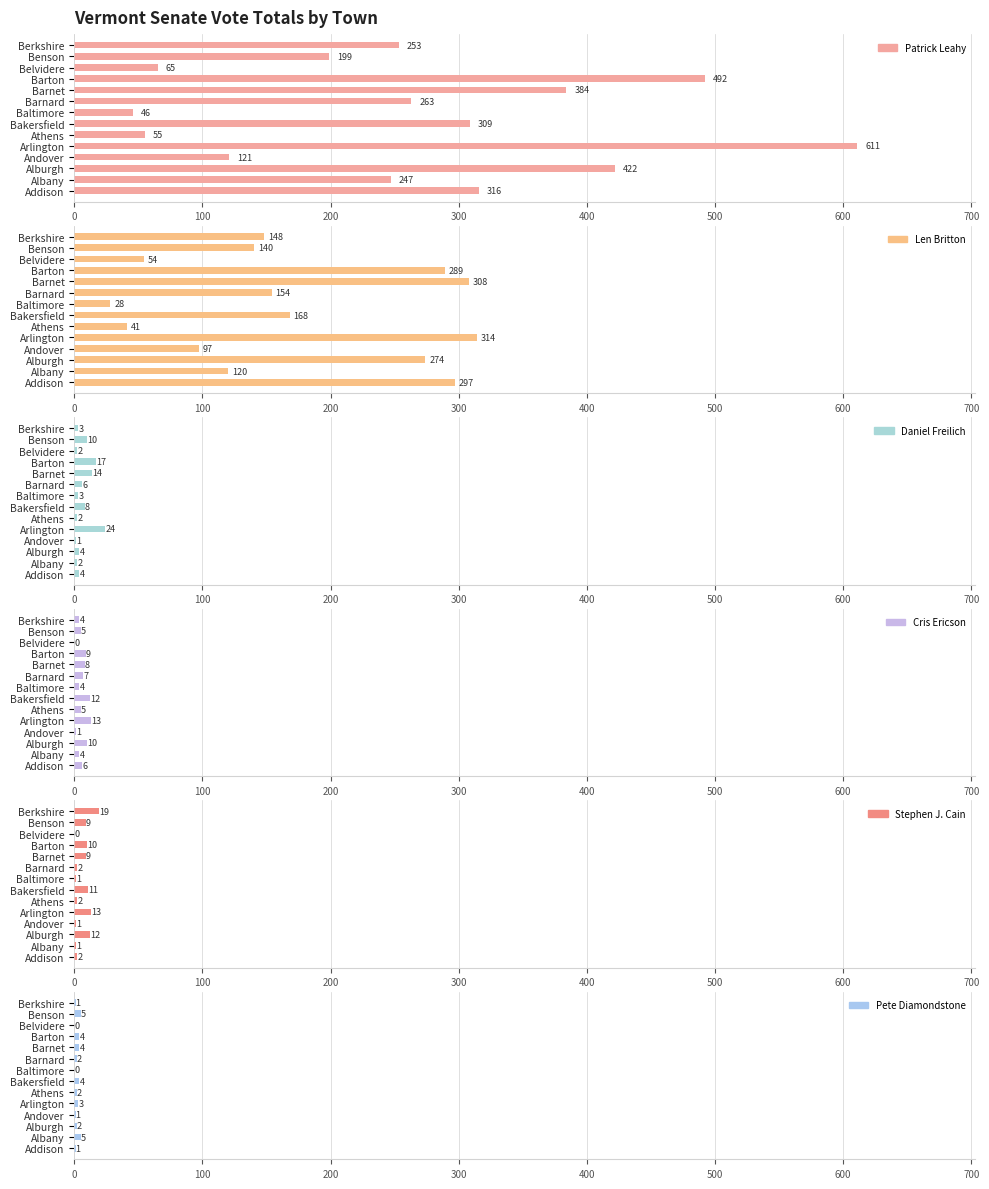

What is the difference between the second highest and minimum values in the Pete Diamondstone series?

5